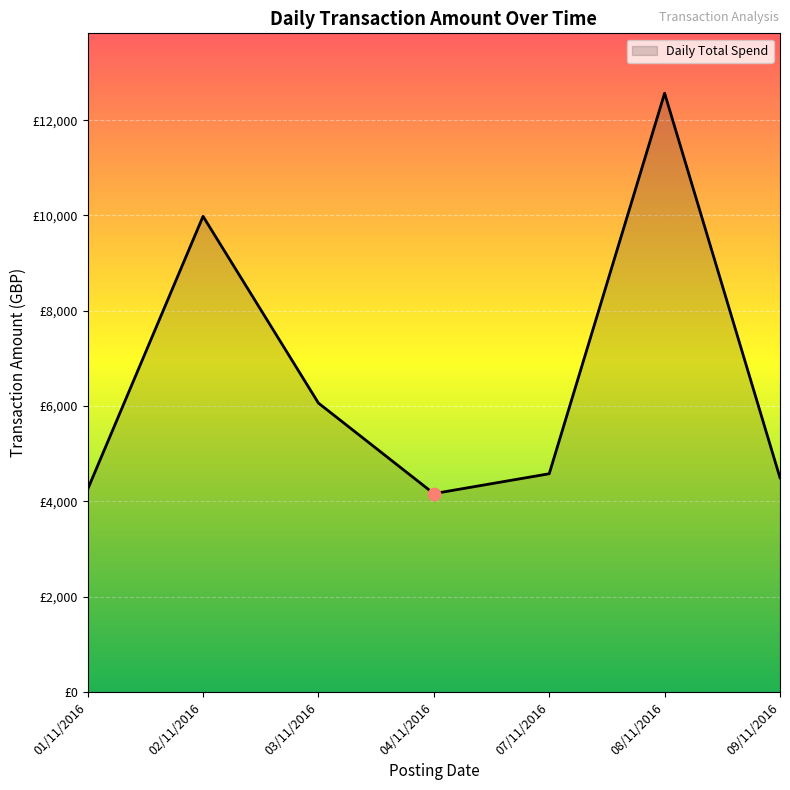

Is this an area chart (filled region under the line)?

Yes